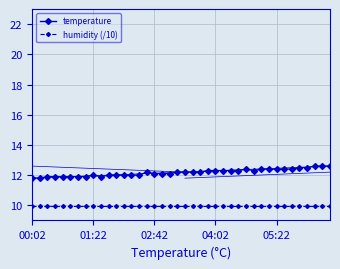

True or false: temperature has more than 1 interior local peaks.

True